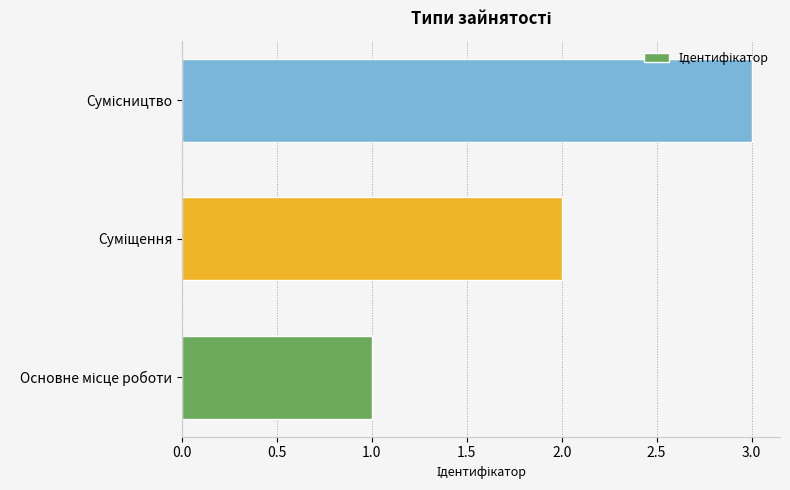

What is the greatest value displayed?

3